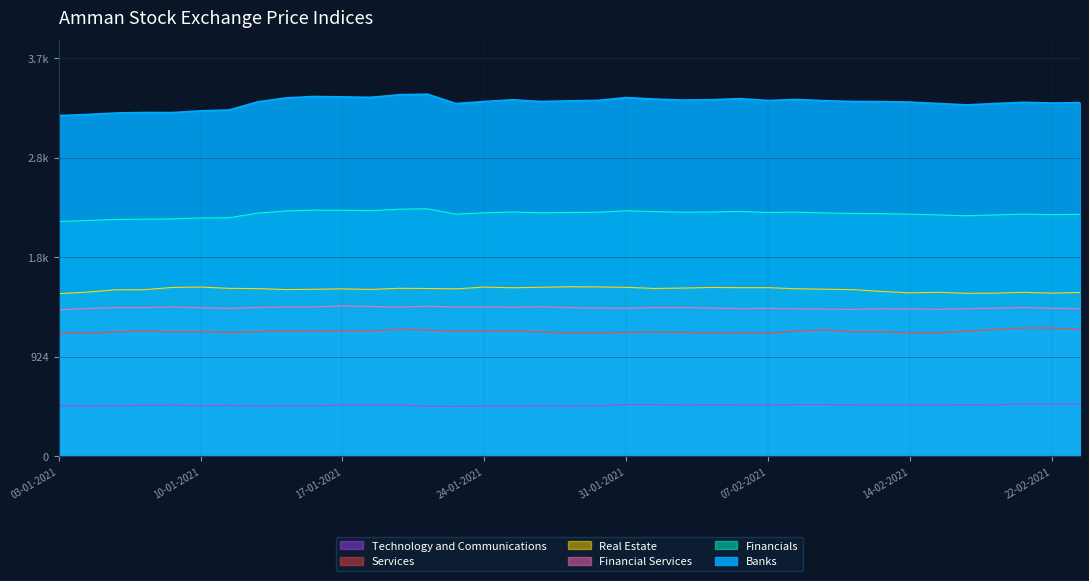

How many lines are shown in the chart?

6